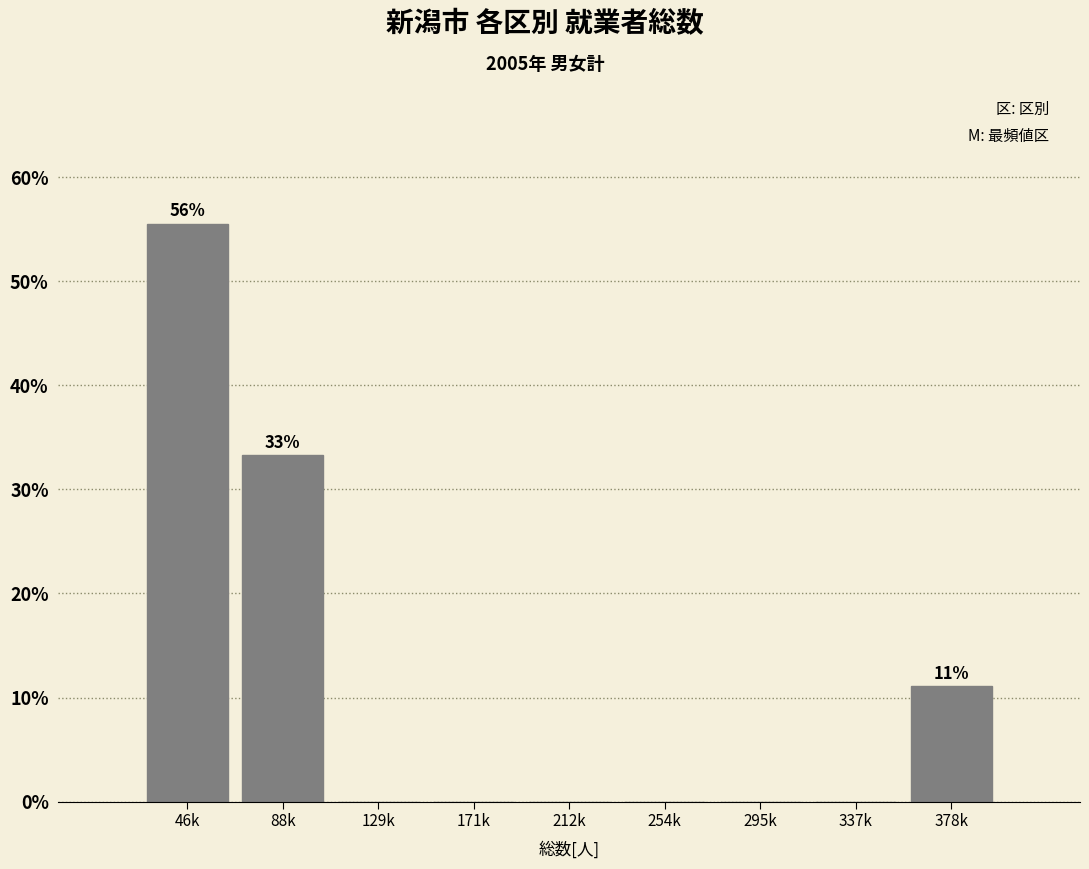

Reading left to right, list all the values displayed in this chart.

46k=55.6	88k=33.3	129k=0.0	171k=0.0	212k=0.0	254k=0.0	295k=0.0	337k=0.0	378k=11.1